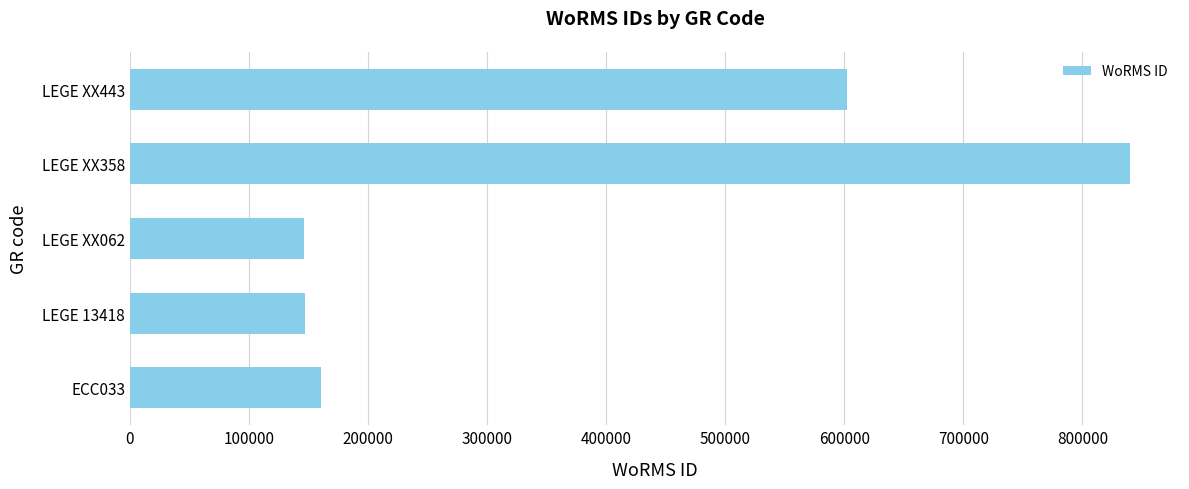

How many values are below 160572?

2